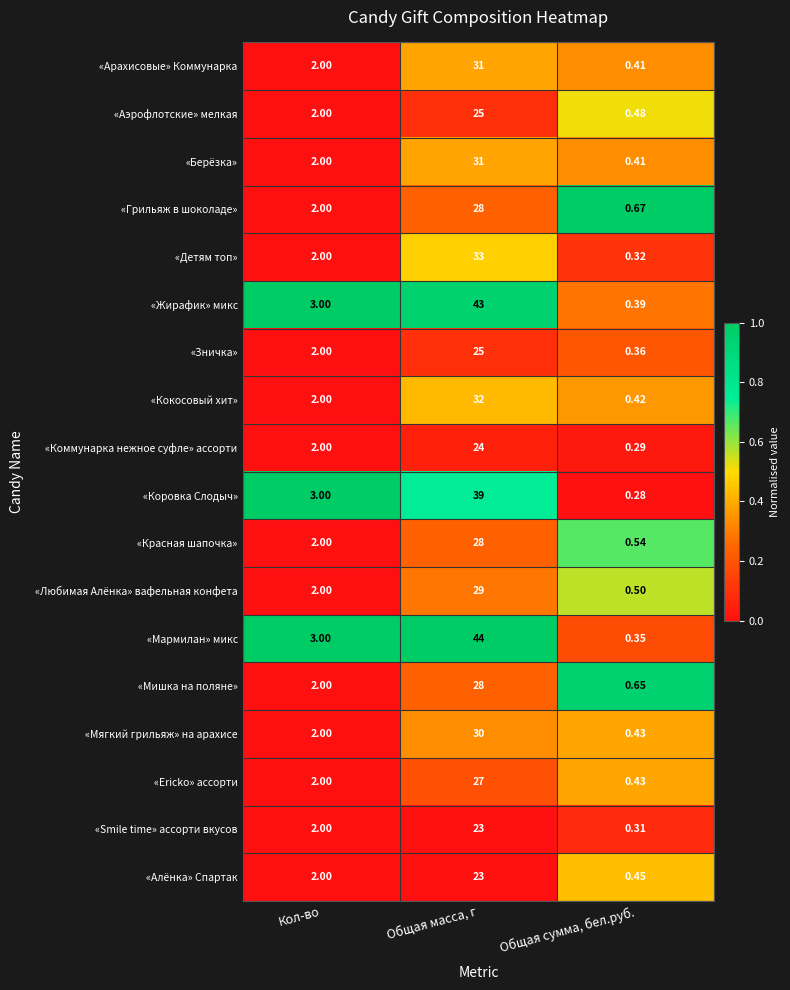

Which series has the largest total across all categories?

«Мармилан» микс